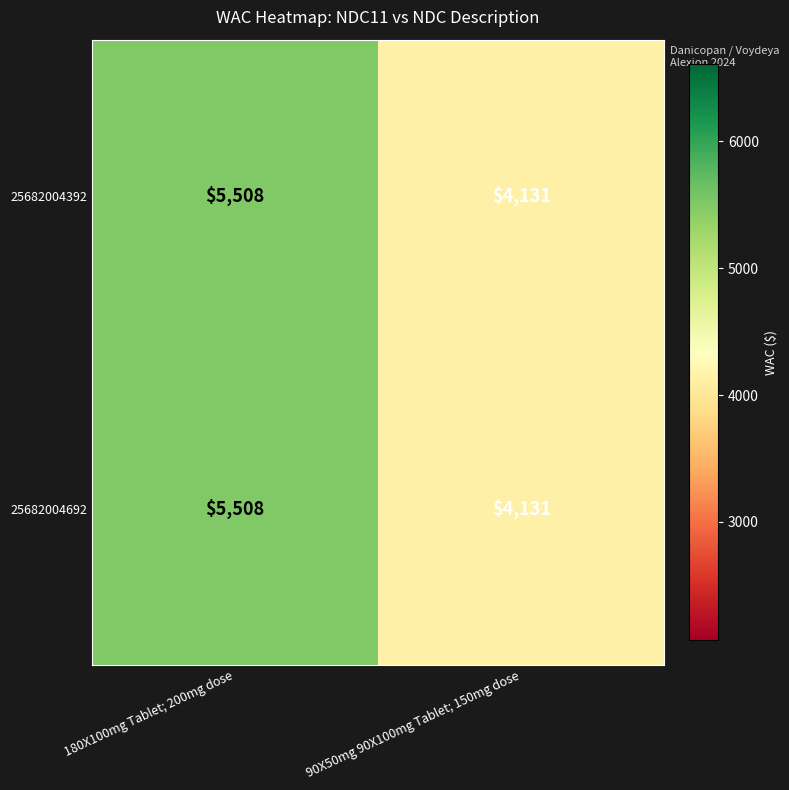

At which category does the chart reach its minimum across all series?

90X50mg 90X100mg Tablet; 150mg dose